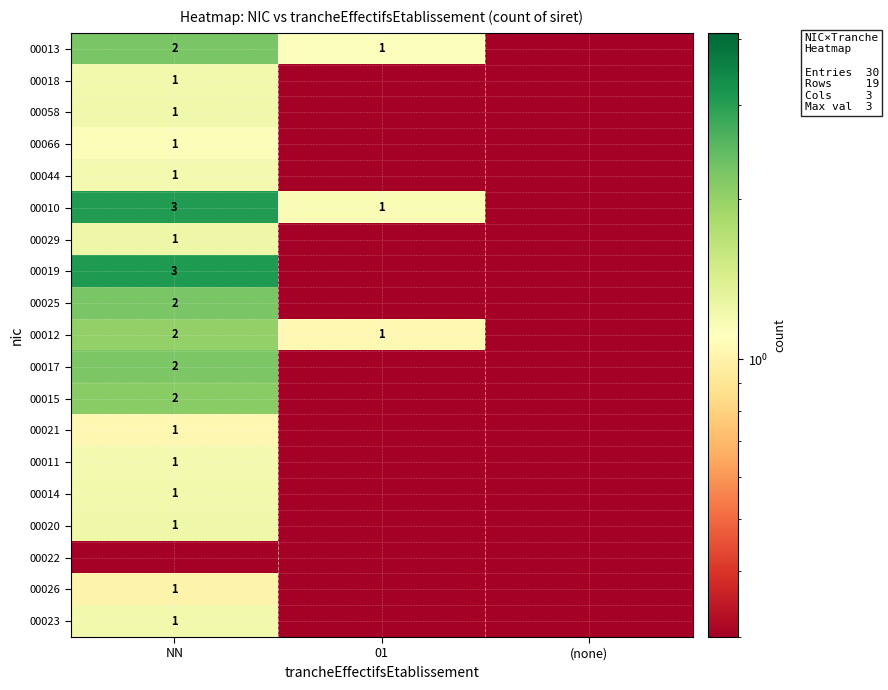

Which category has the lowest value in the 00026 series?

(none)